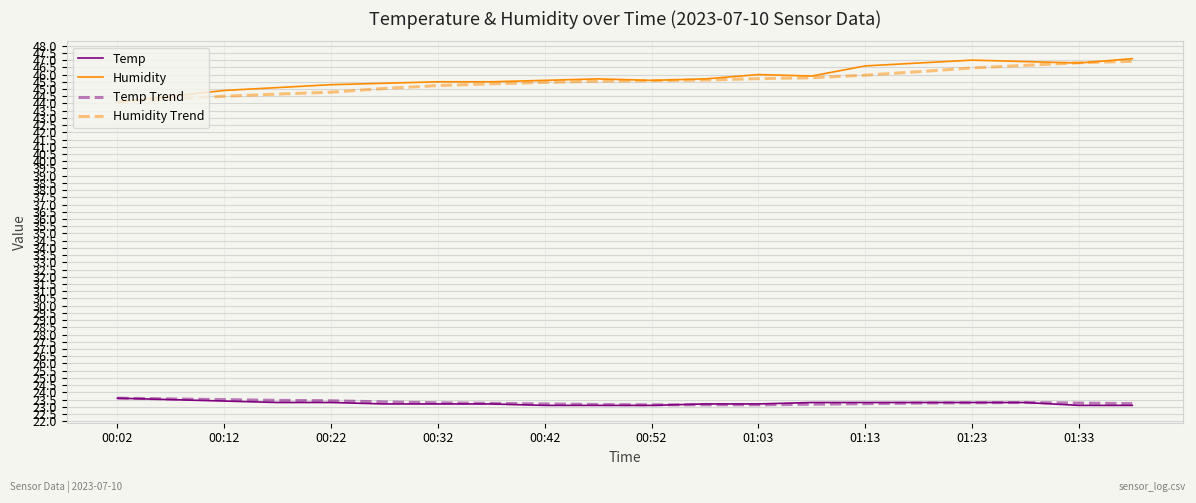

True or false: Temp and Humidity Trend cross at least once.

False